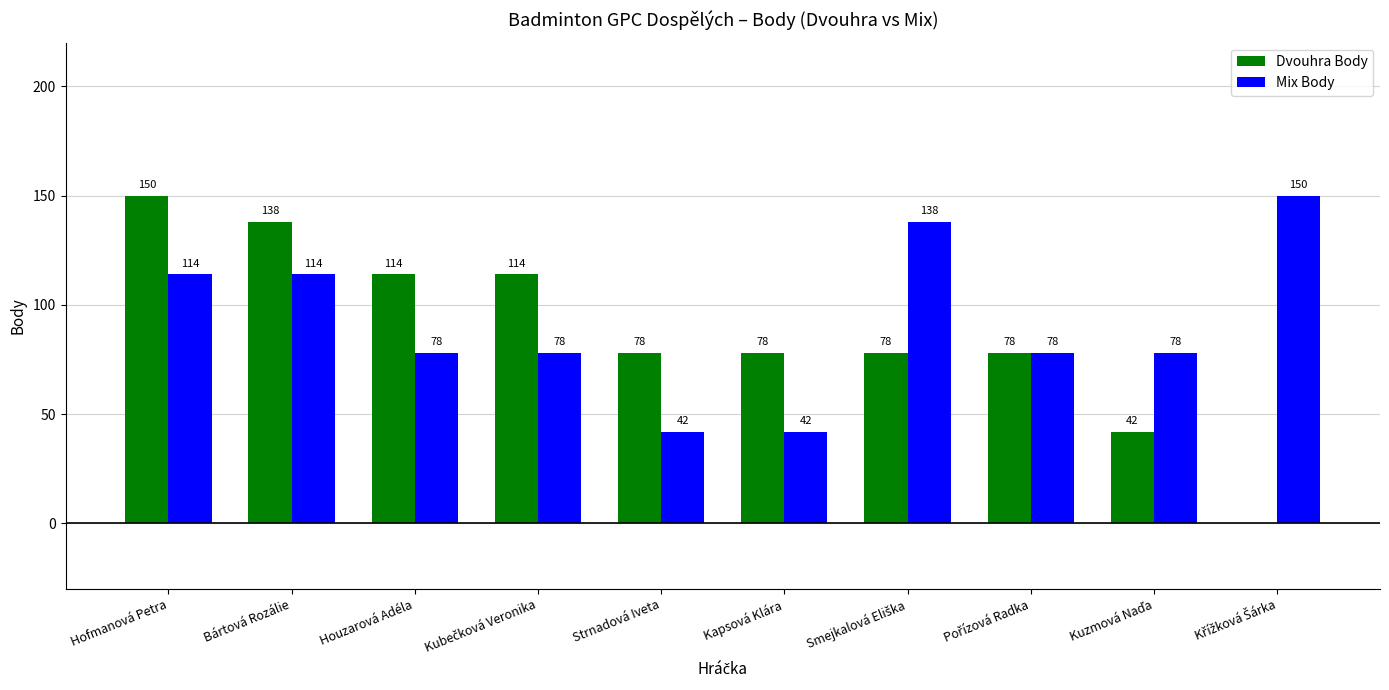

At which label does Dvouhra Body first exceed 78?

Hofmanová Petra